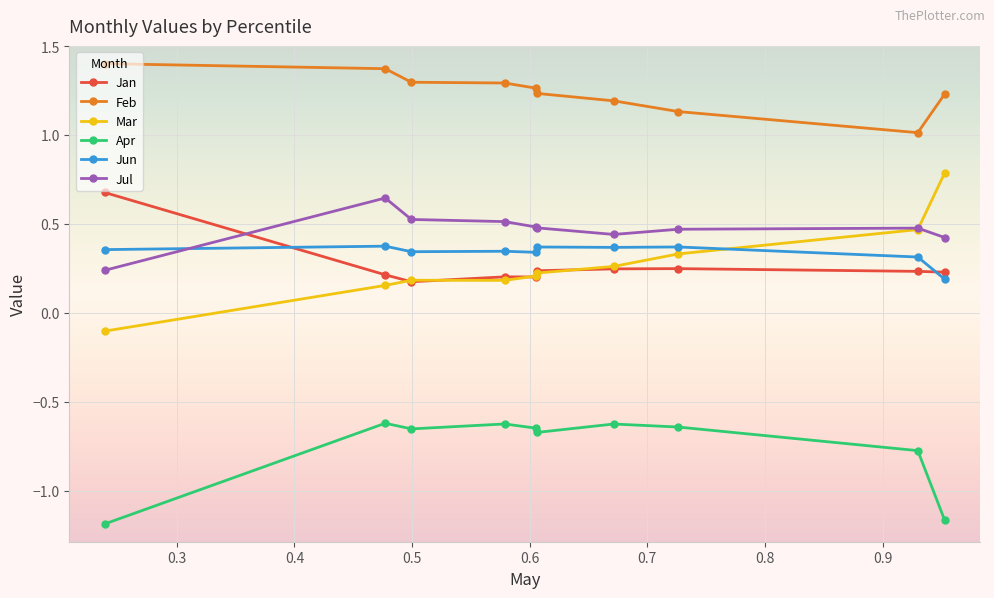

What is the greatest value displayed?

1.4